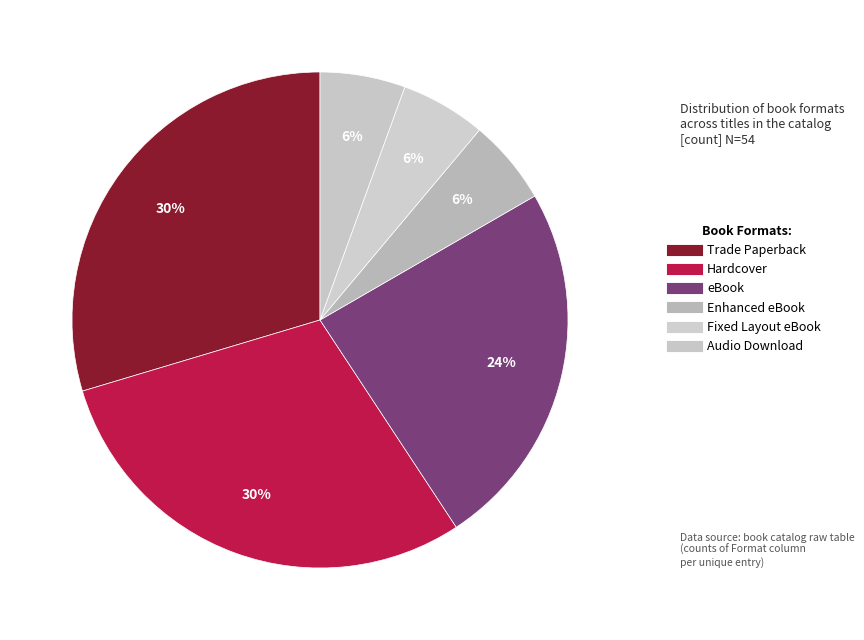

How many slices are in this pie chart?

6